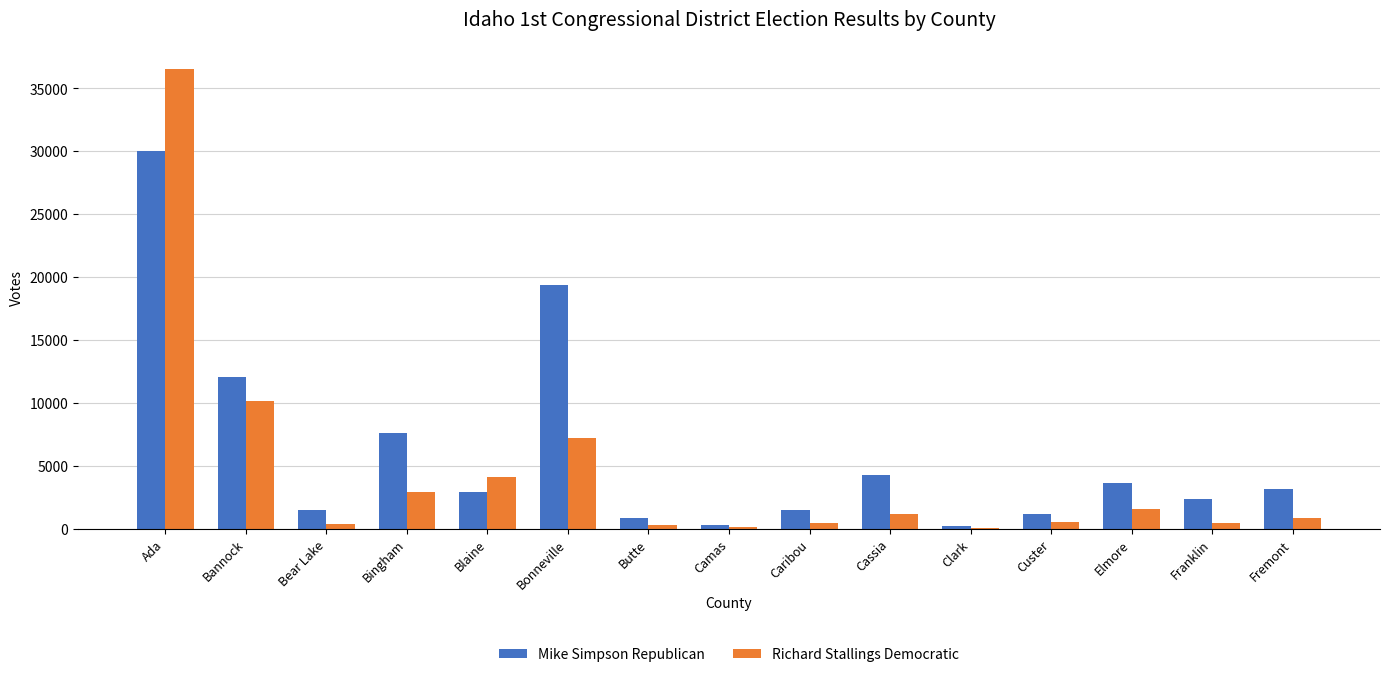

What is the approximate value of Richard Stallings Democratic at Bonneville?

7242